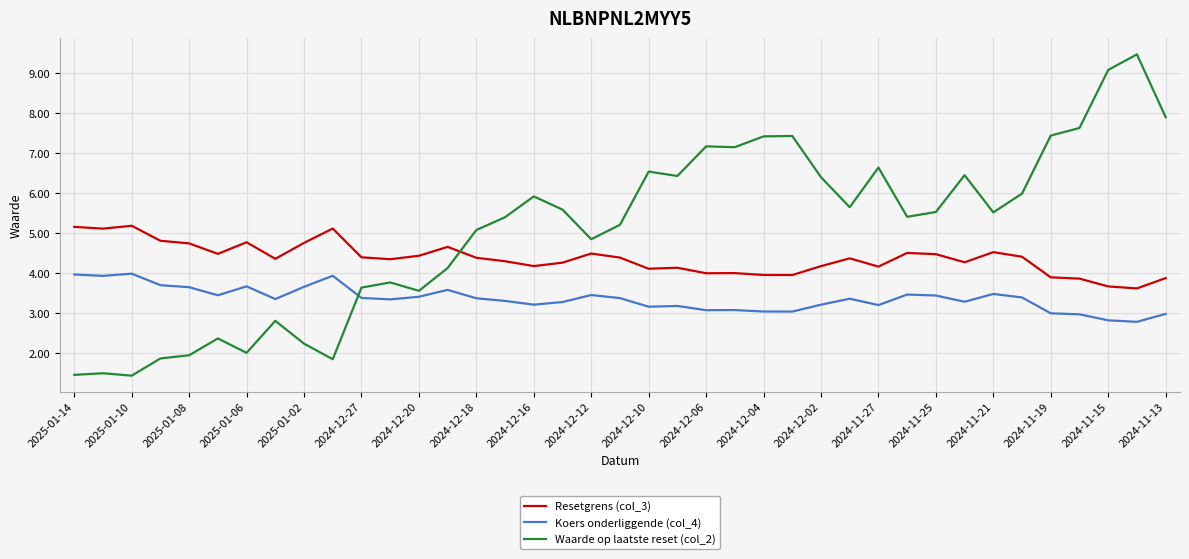

Rank the series by their maximum value, from lowest to highest.

Koers onderliggende (col_4), Resetgrens (col_3), Waarde op laatste reset (col_2)